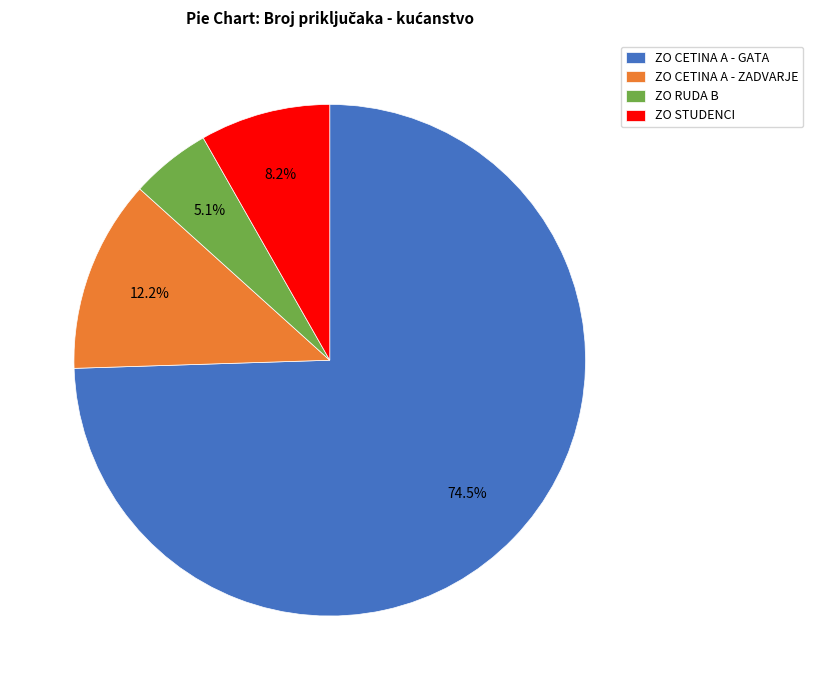

Rank the categories by value from highest to lowest.

ZO CETINA A - GATA, ZO CETINA A - ZADVARJE, ZO STUDENCI, ZO RUDA B